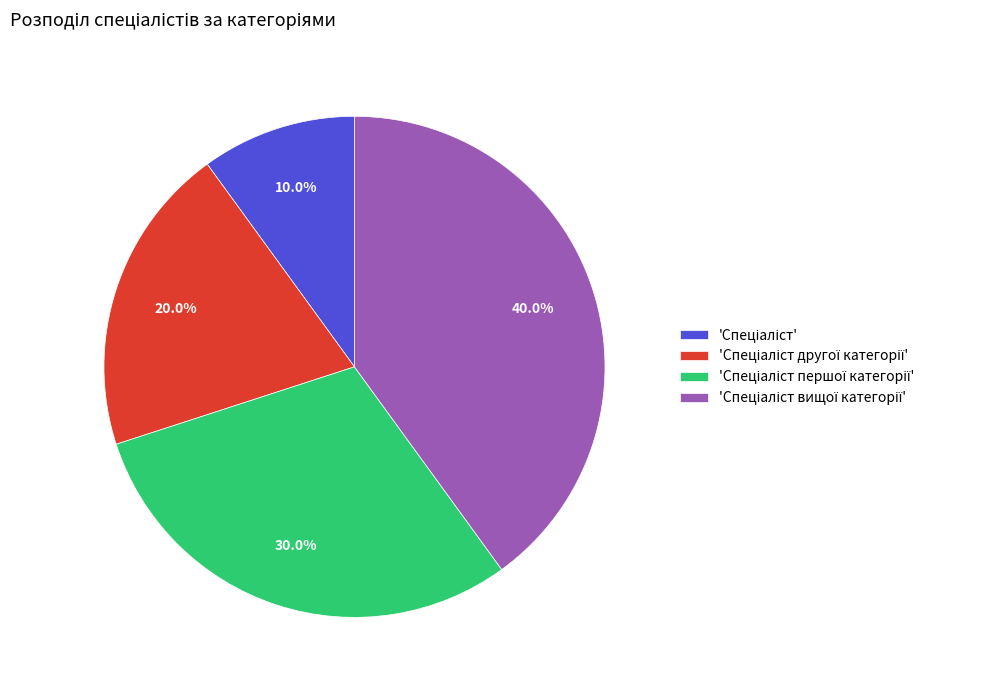

Does any single category account for the majority?

No